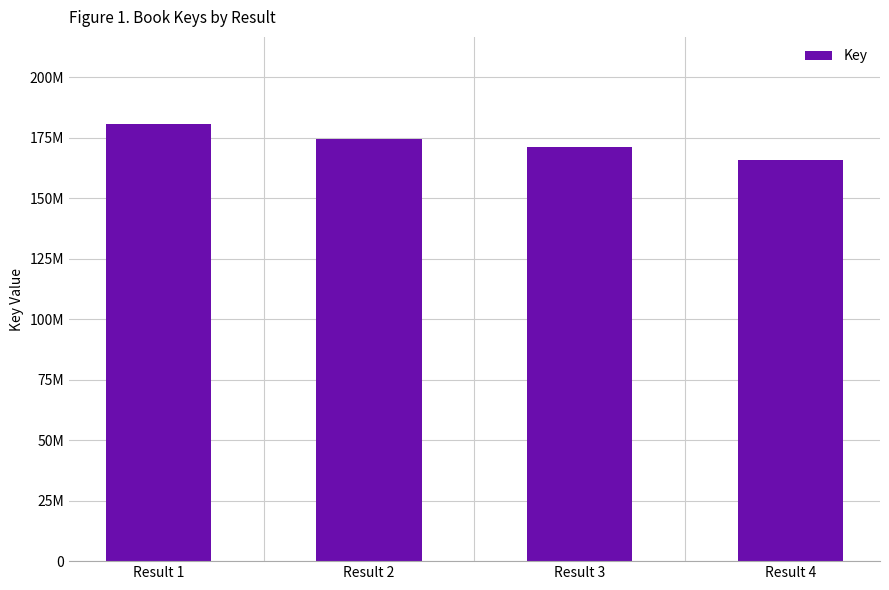

Does the chart contain any negative values?

No